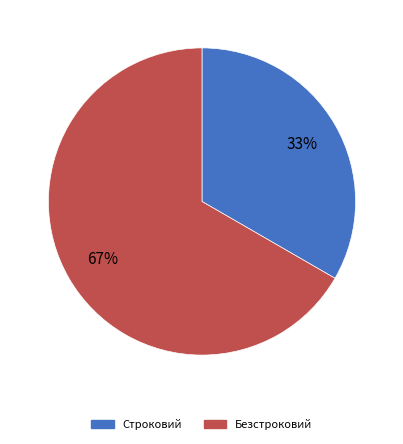

To the nearest percent, what portion does Строковий represent?

33%